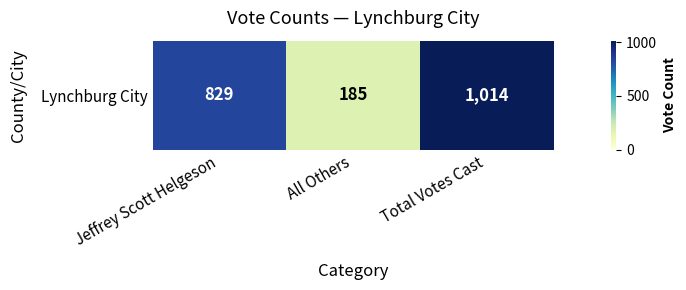

List the labels in order of value, smallest first.

All Others, Jeffrey Scott Helgeson, Total Votes Cast